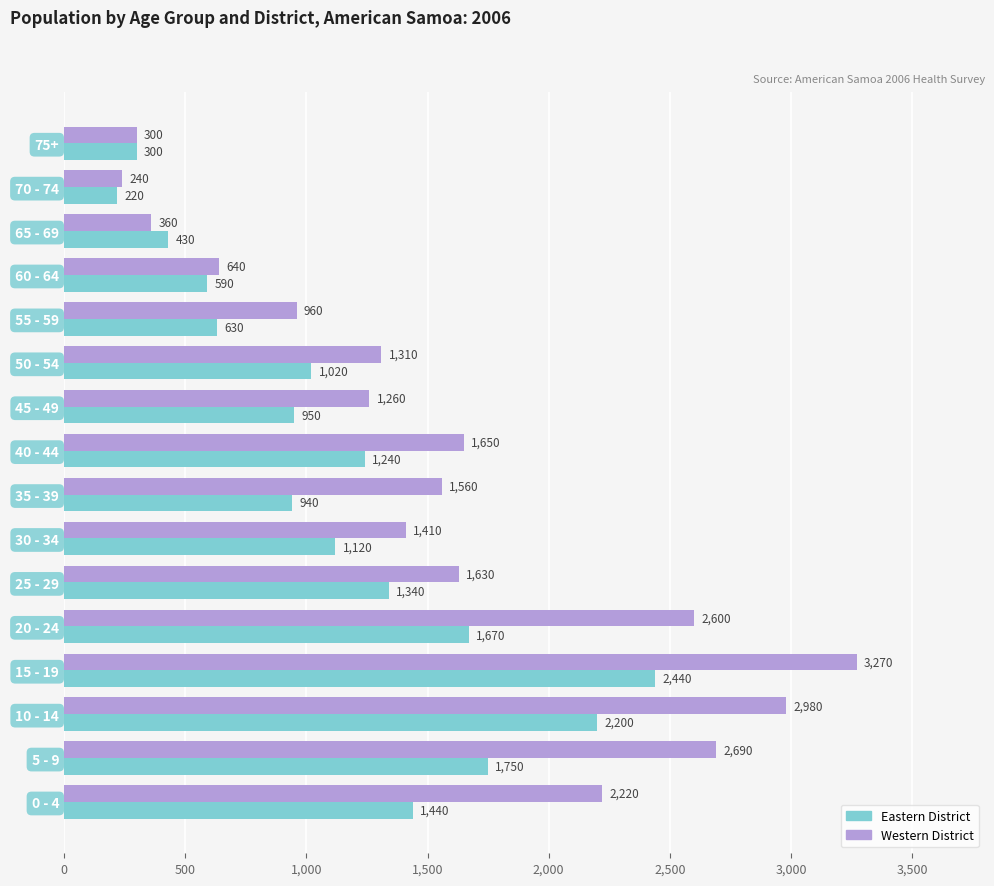

Which series has the widest spread of values?

Western District